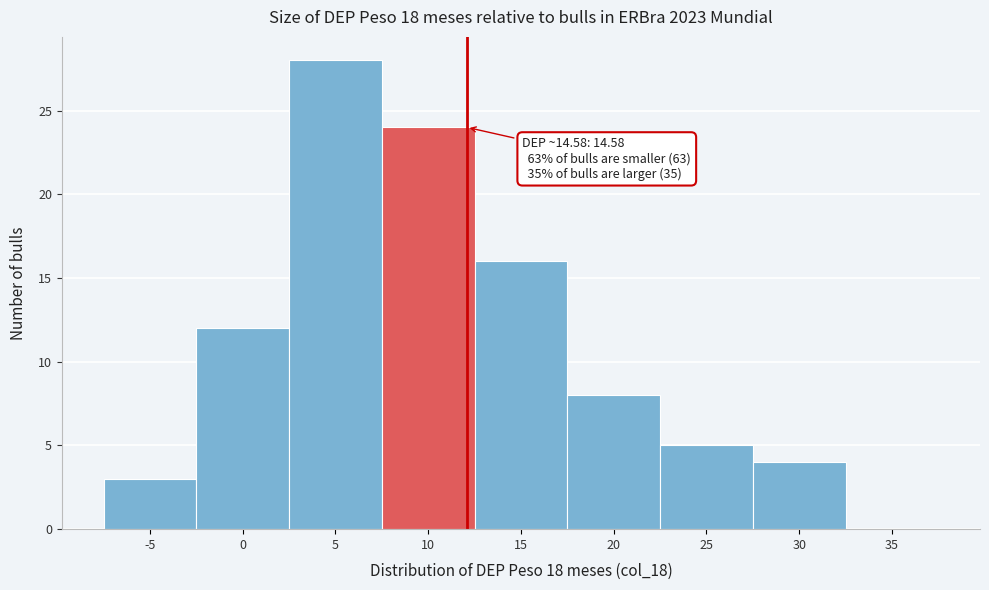

Reading right to left, what are all the values shown in this chart?

35=0	30=4	25=5	20=8	15=16	10=24	5=28	0=12	-5=3